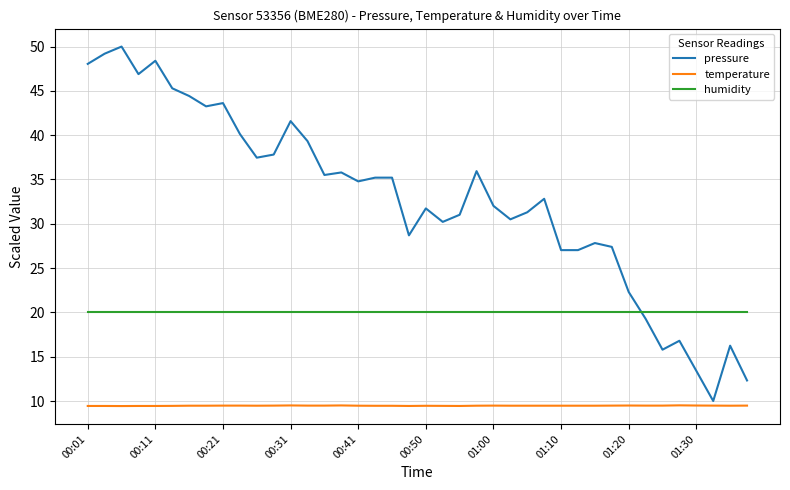

What is the highest value of the humidity series?

20.0